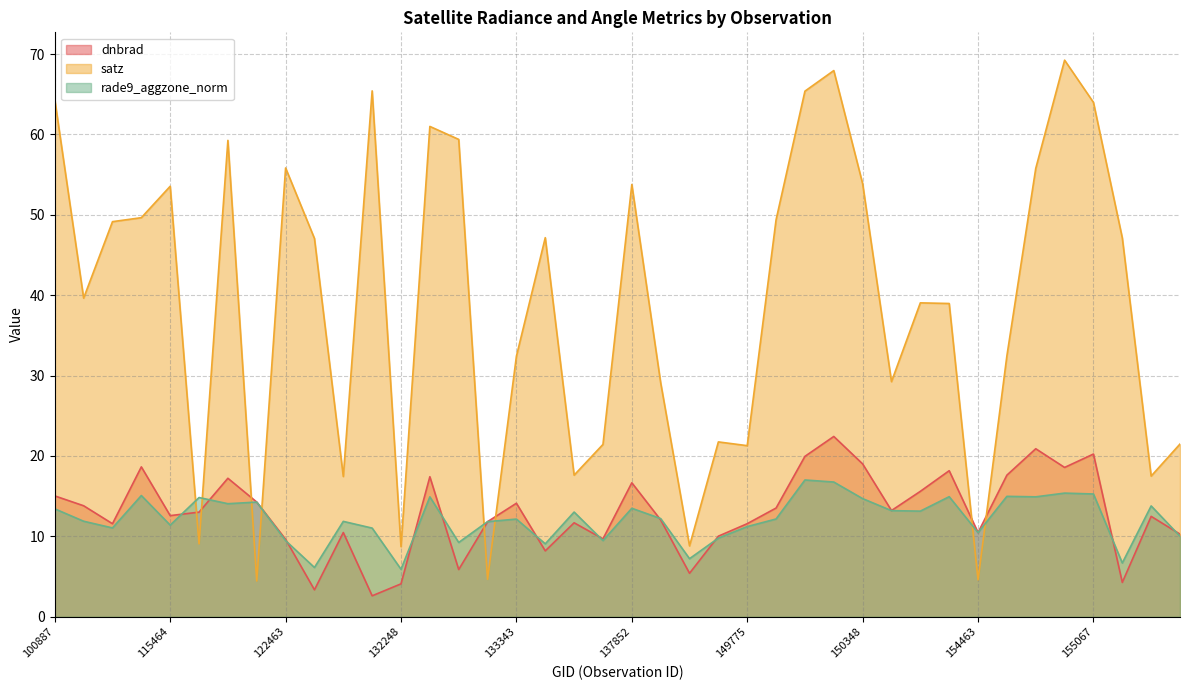

Which series has the largest total across all categories?

satz